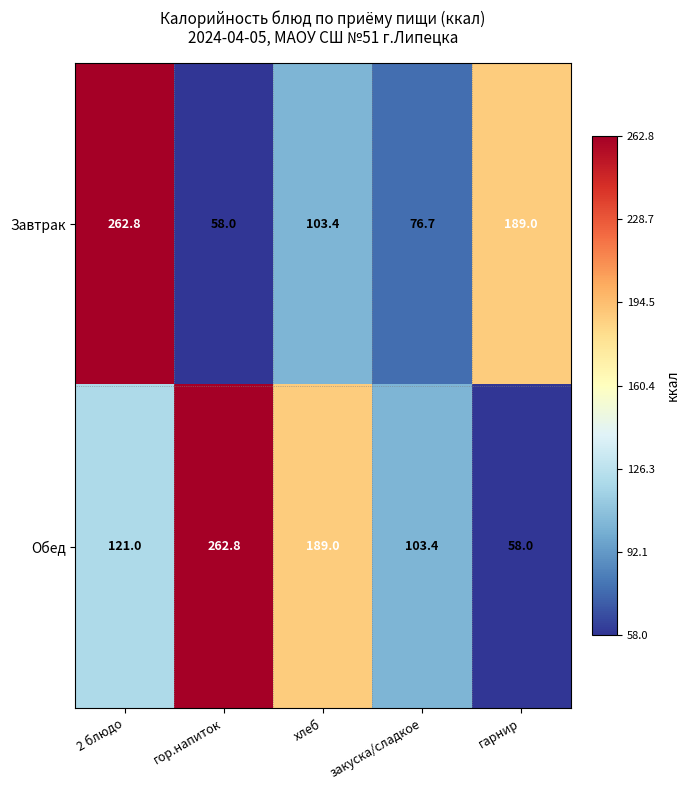

How many distinct data groups are displayed?

2